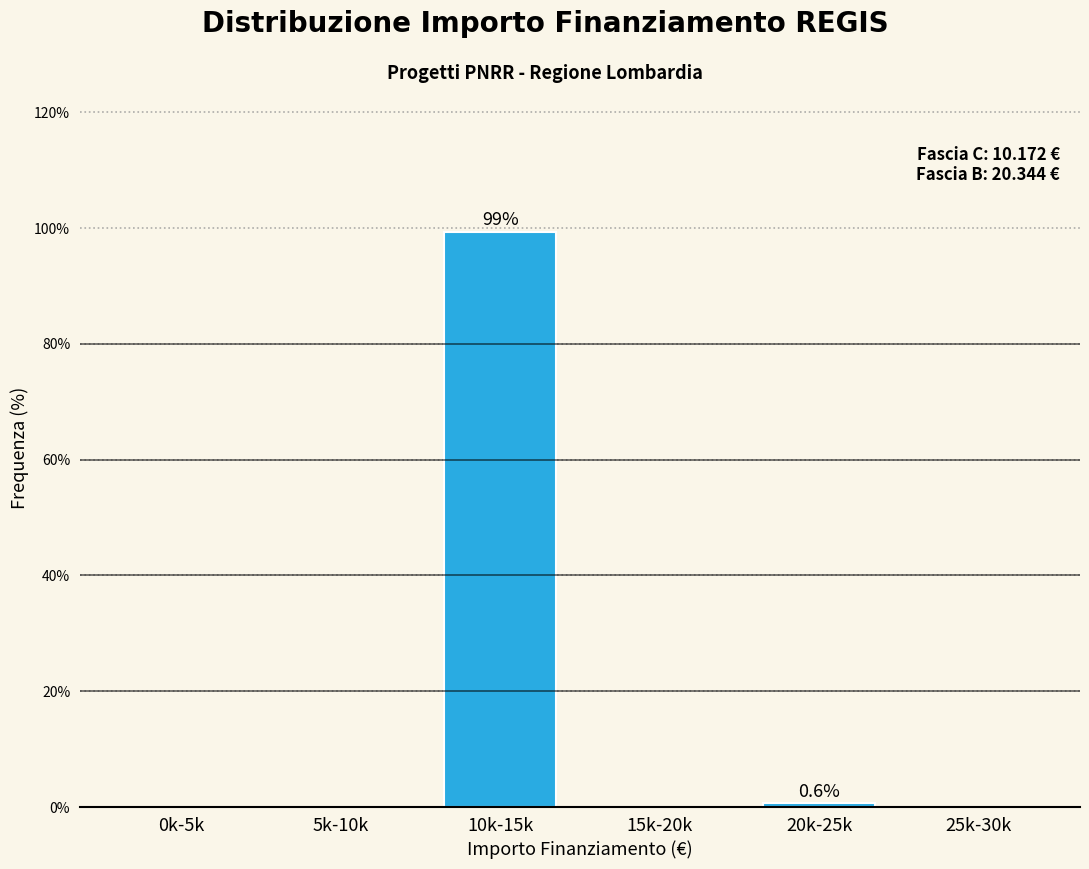

Reading right to left, transcribe all the data shown in this chart.

25k-30k=0.0	20k-25k=0.6	15k-20k=0.0	10k-15k=99.4	5k-10k=0.0	0k-5k=0.0